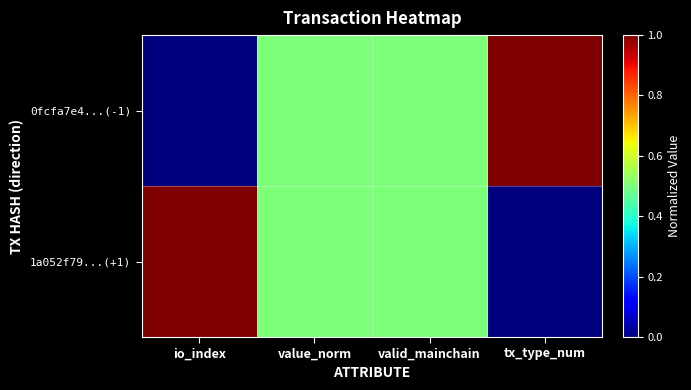

Which series has the largest total across all categories?

0fcfa7e4...(-1)